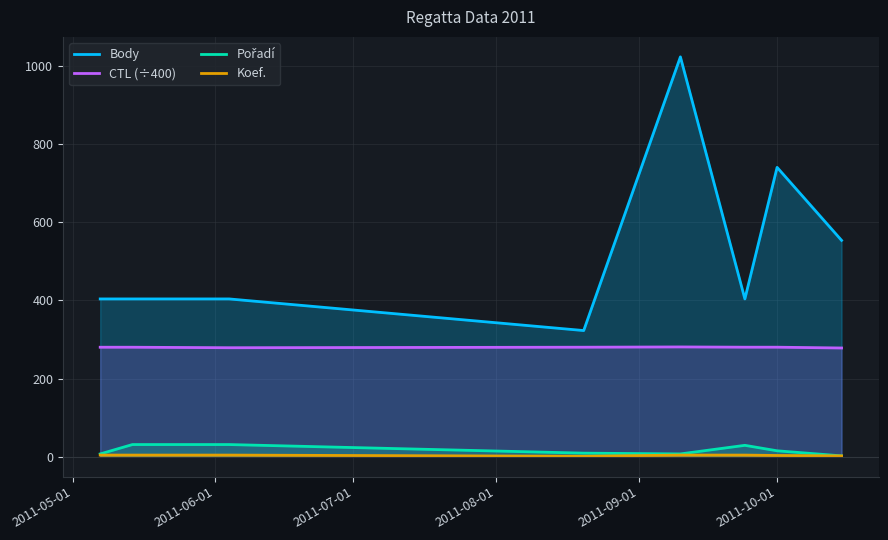

What is the maximum value for CTL (÷400)?

281.0